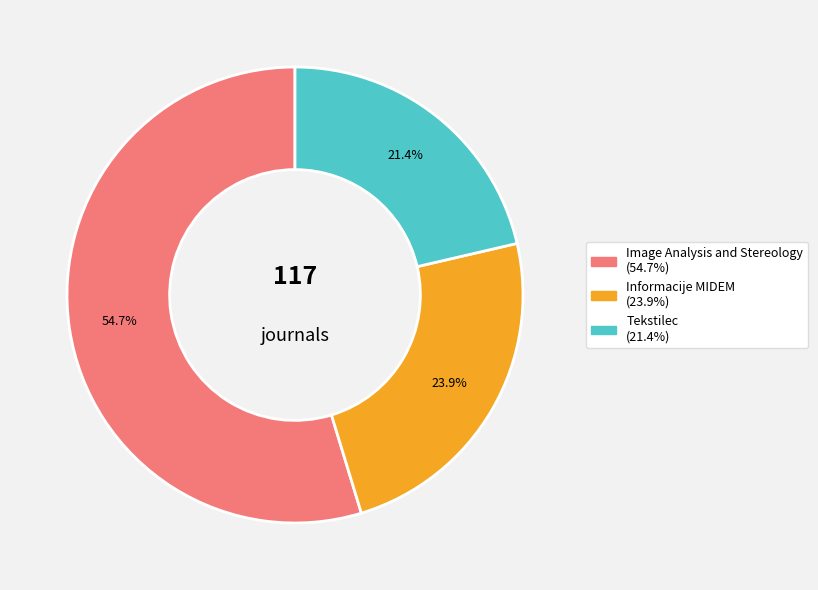

Rank the categories by value from lowest to highest.

Tekstilec, Informacije MIDEM, Image Analysis and Stereology